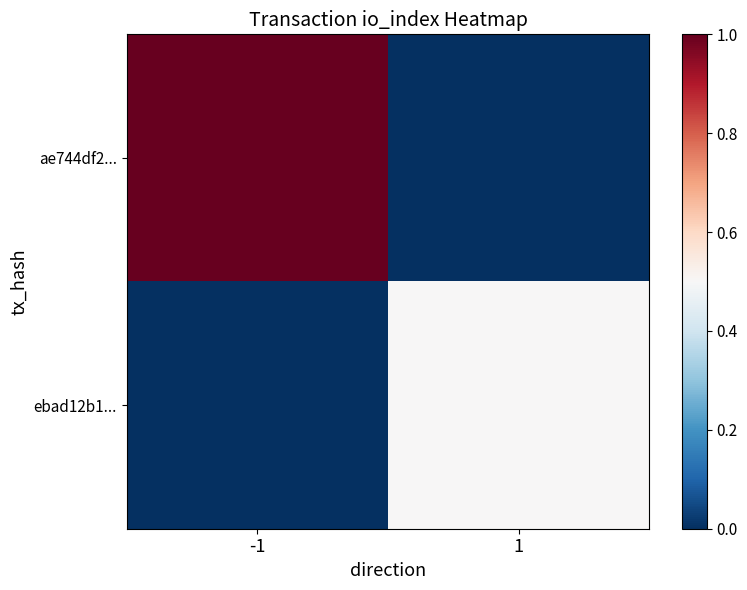

Which category has the lowest value across all series?

1